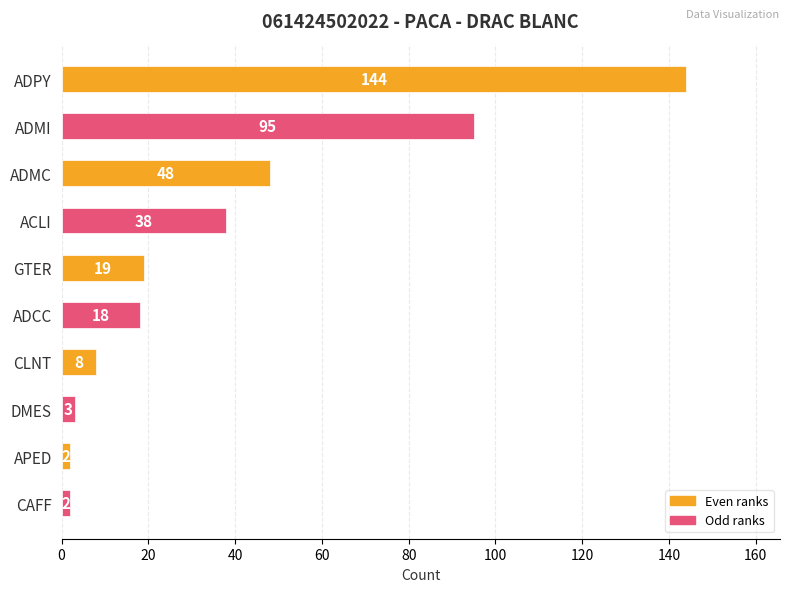

Which label corresponds to the largest value in the chart?

ADPY